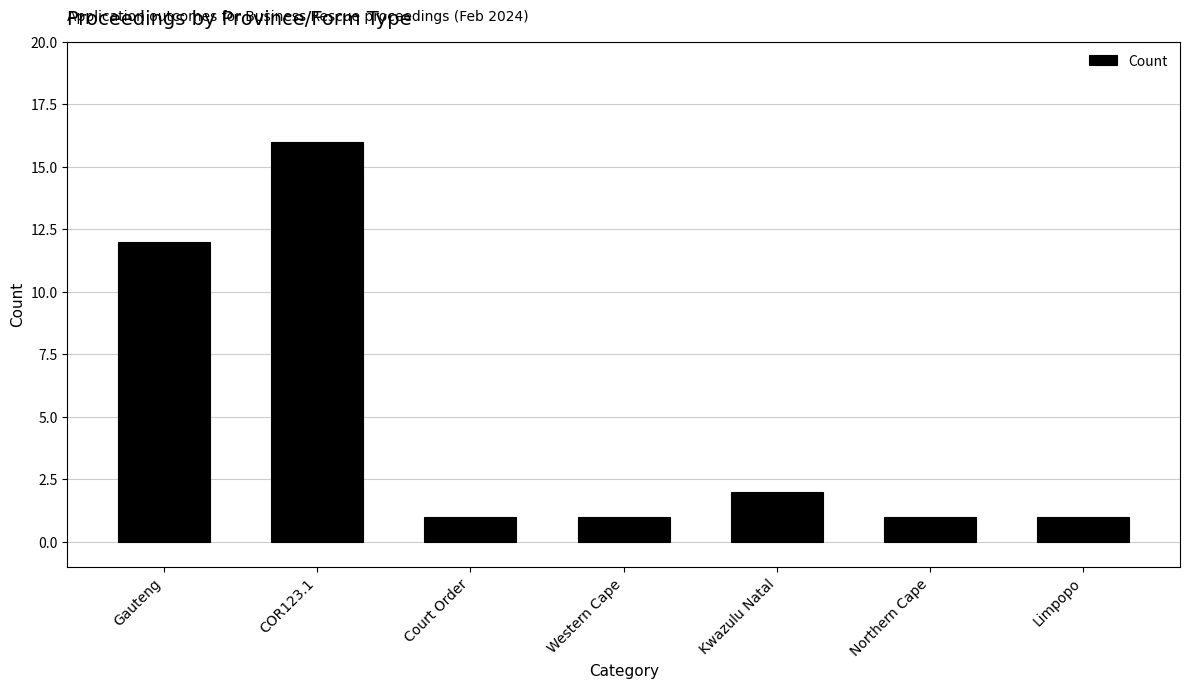

How many series are shown in this chart?

1